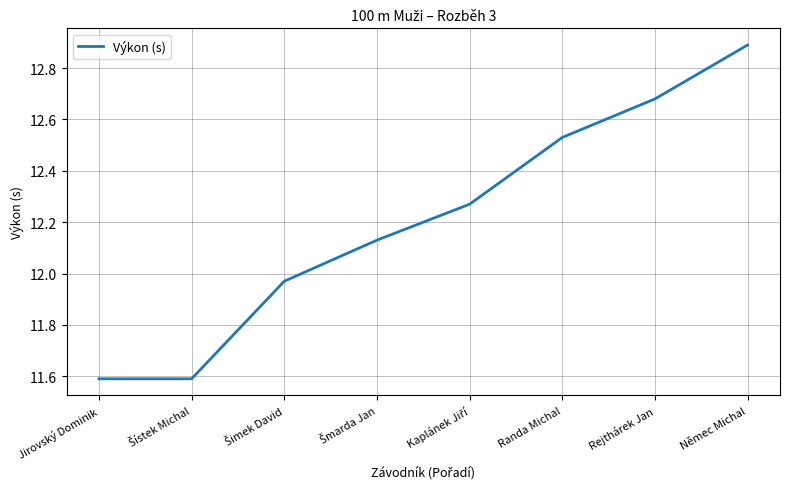

What position from the right is Jirovský Dominik?

8